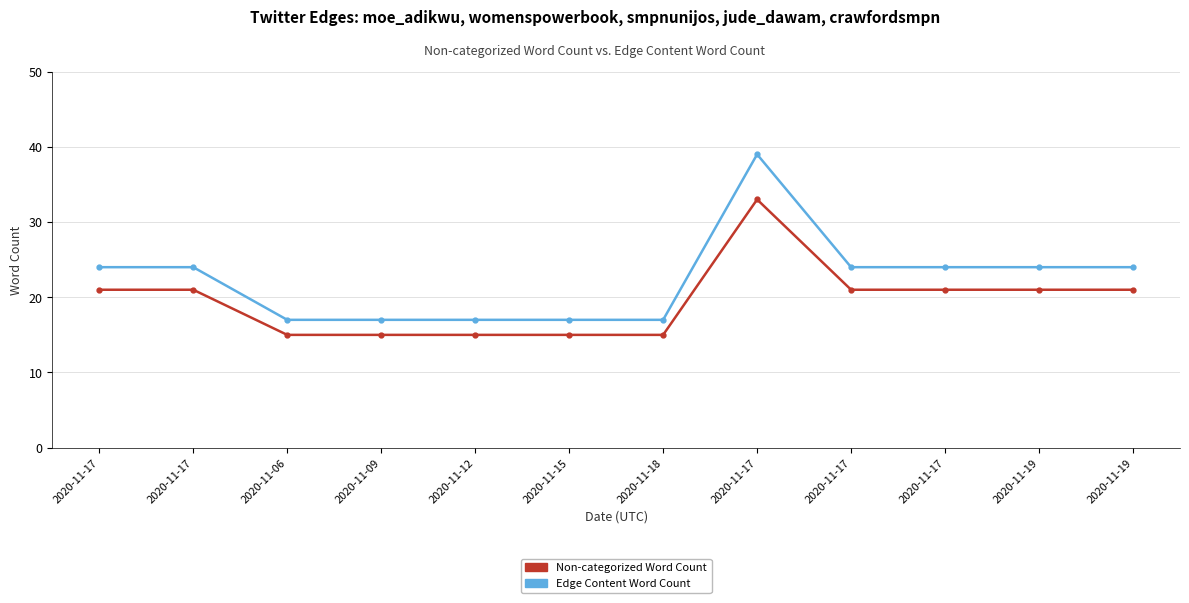

Where is Edge Content Word Count nearest to the value 28?

2020-11-17